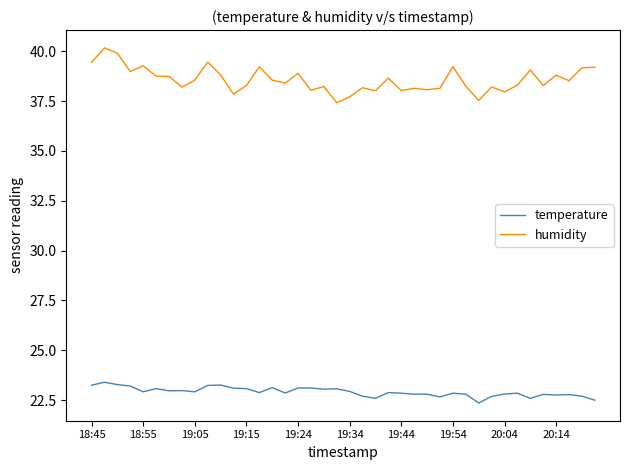

Which series has the largest total across all categories?

humidity